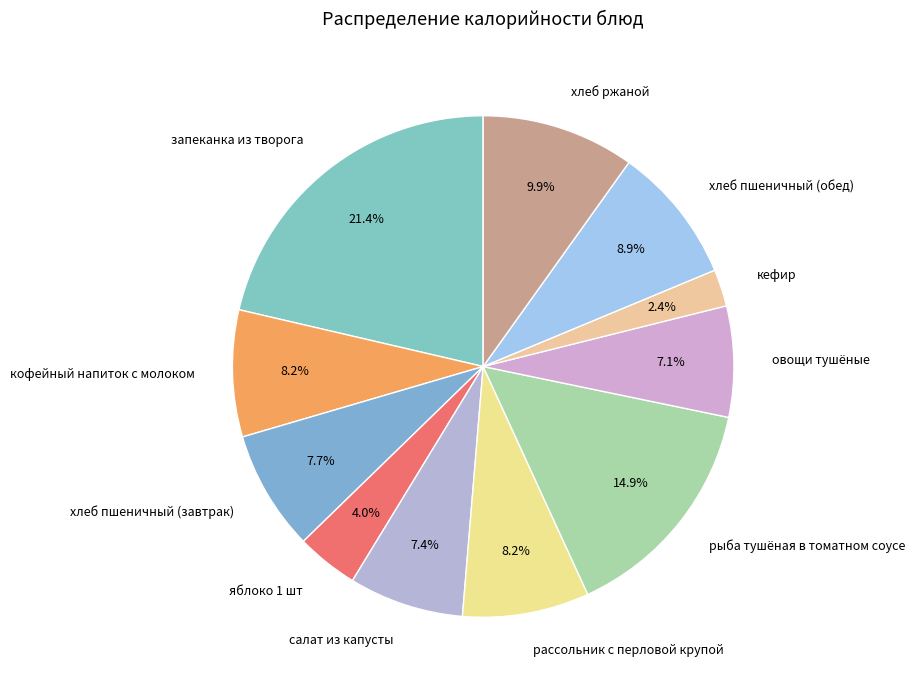

Is it true that кофейный напиток с молоком is 8% of the pie?

True